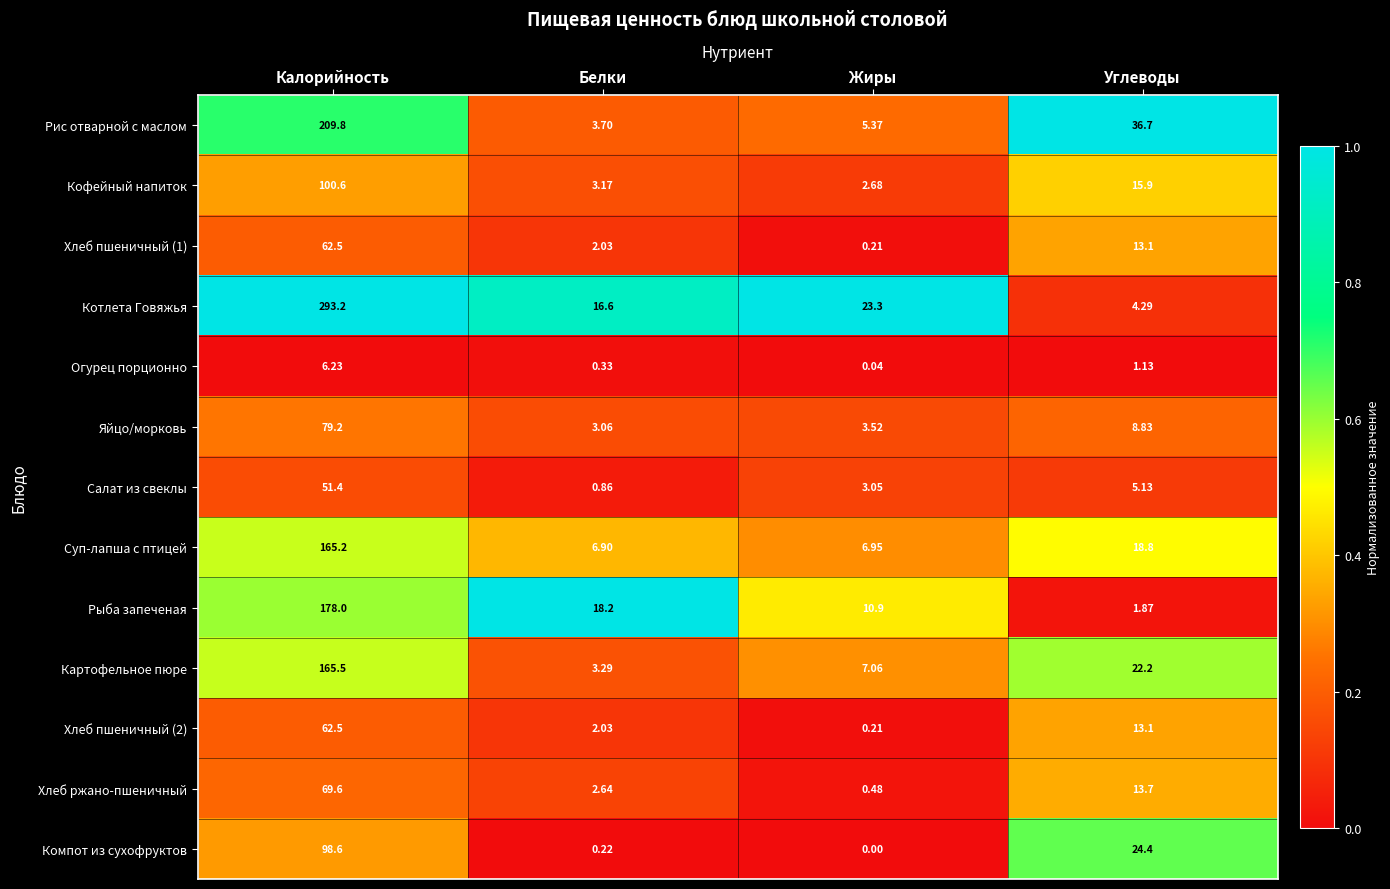

At which category is the sum across all series the highest?

Калорийность